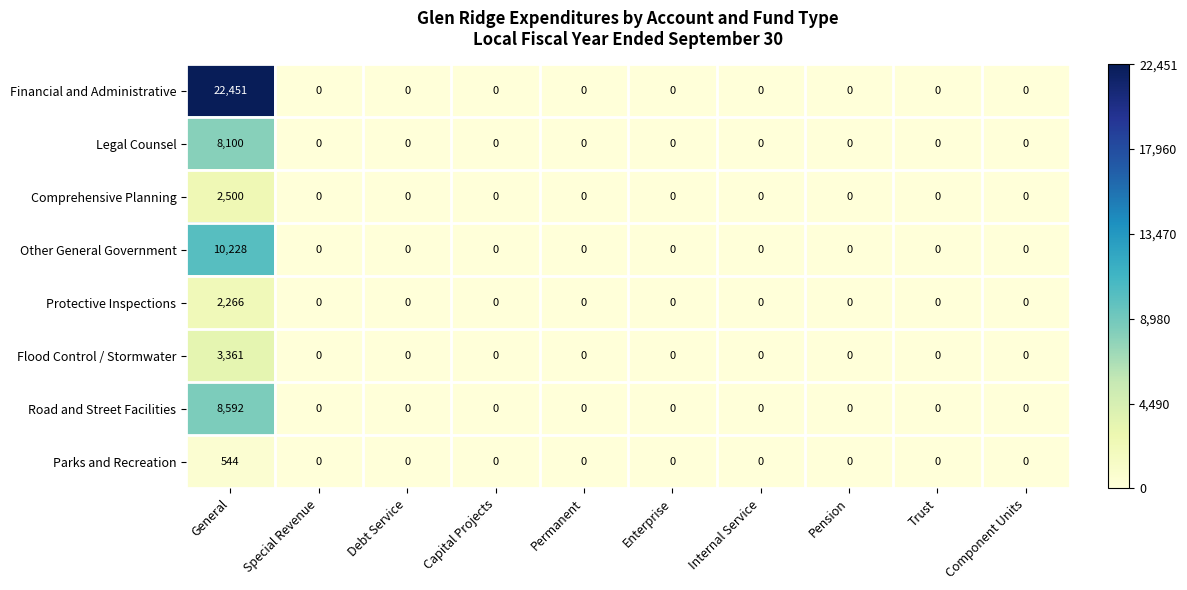

The Legal Counsel series shows -2943 at Enterprise. True or false?

False